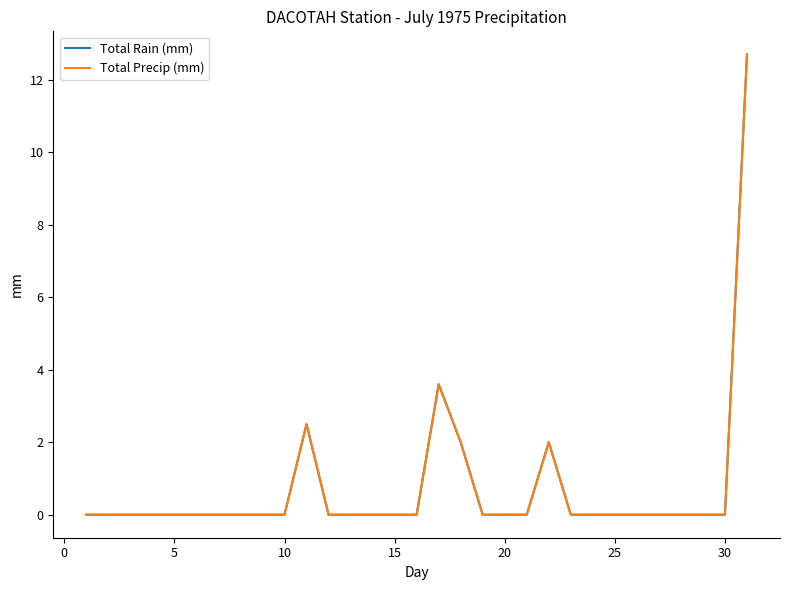

What is the value of the Total Rain (mm) point at the 22nd from the left?

2.0